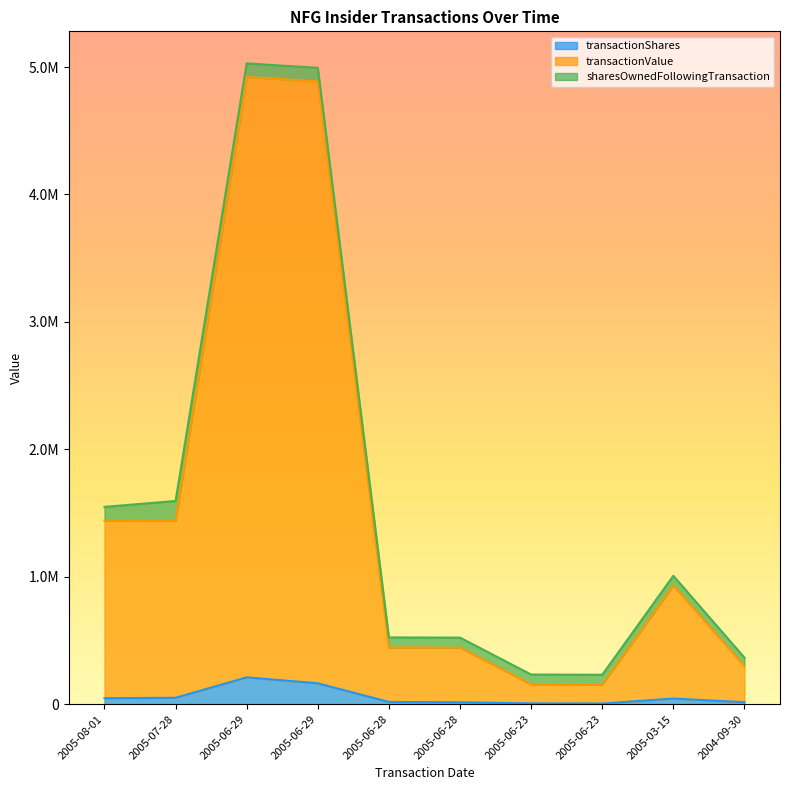

What is the label of the 7th point from the left?

2005-06-23